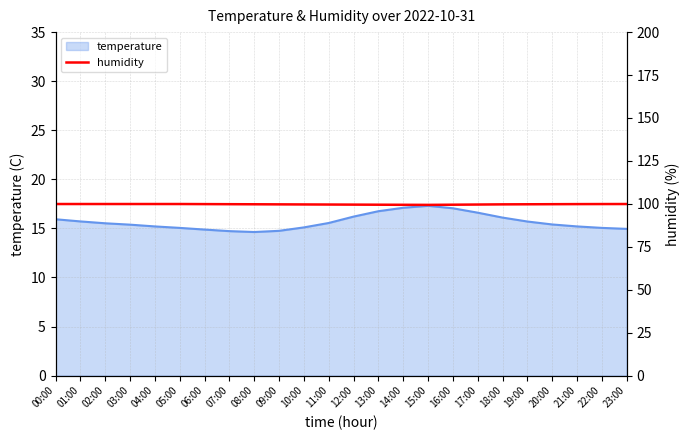

What is the difference between the maximum and minimum values?

0.5